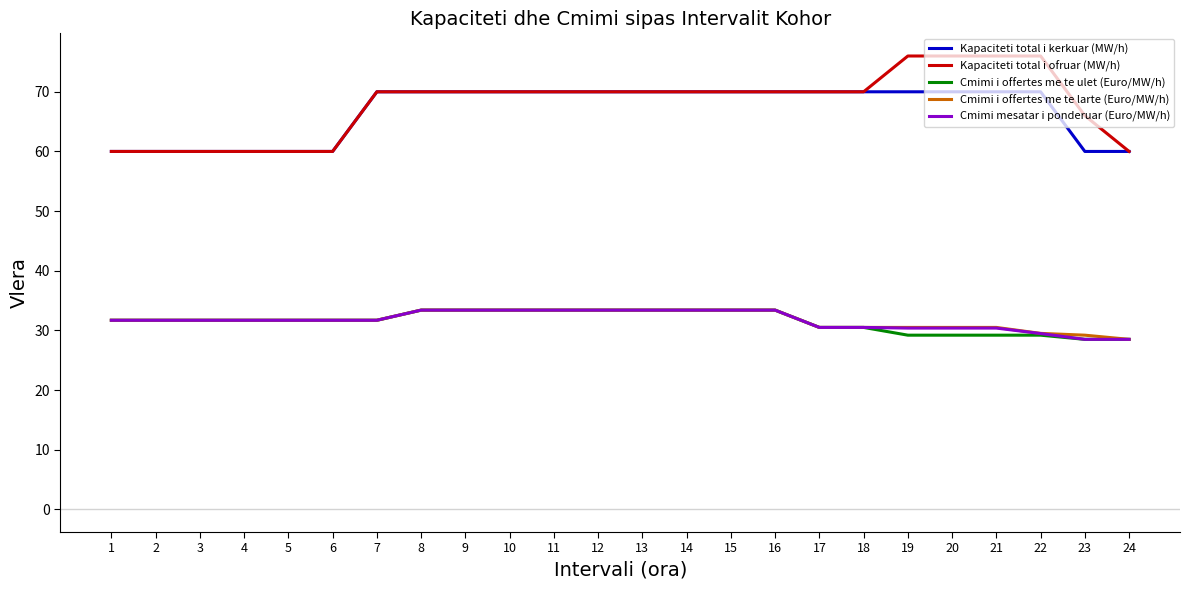

The value of Kapaciteti total i ofruar (MW/h) at 15 is 34.1. True or false?

False